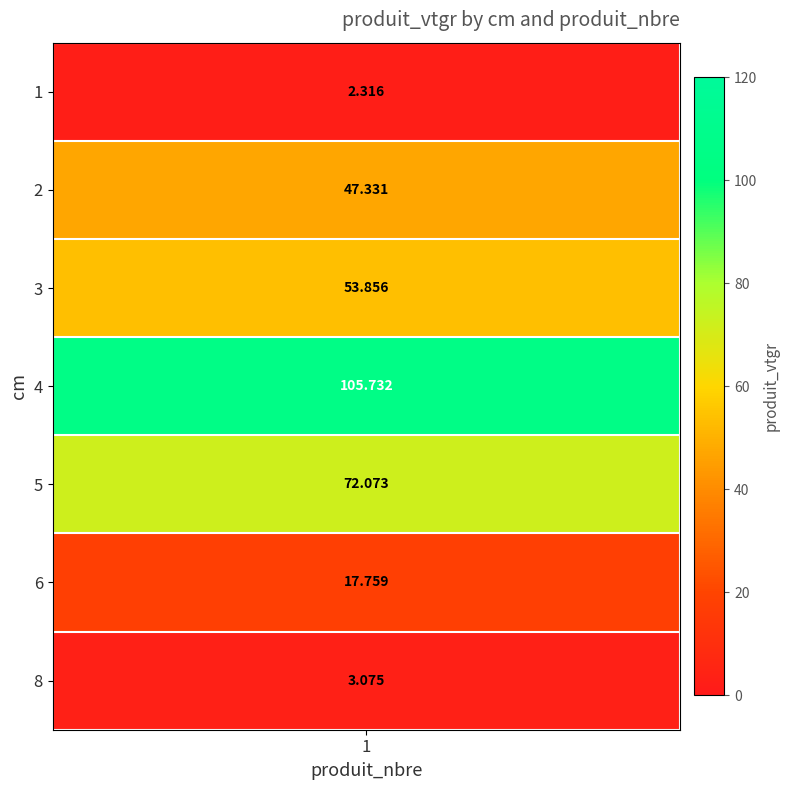

What is the sum of all values?

302.1